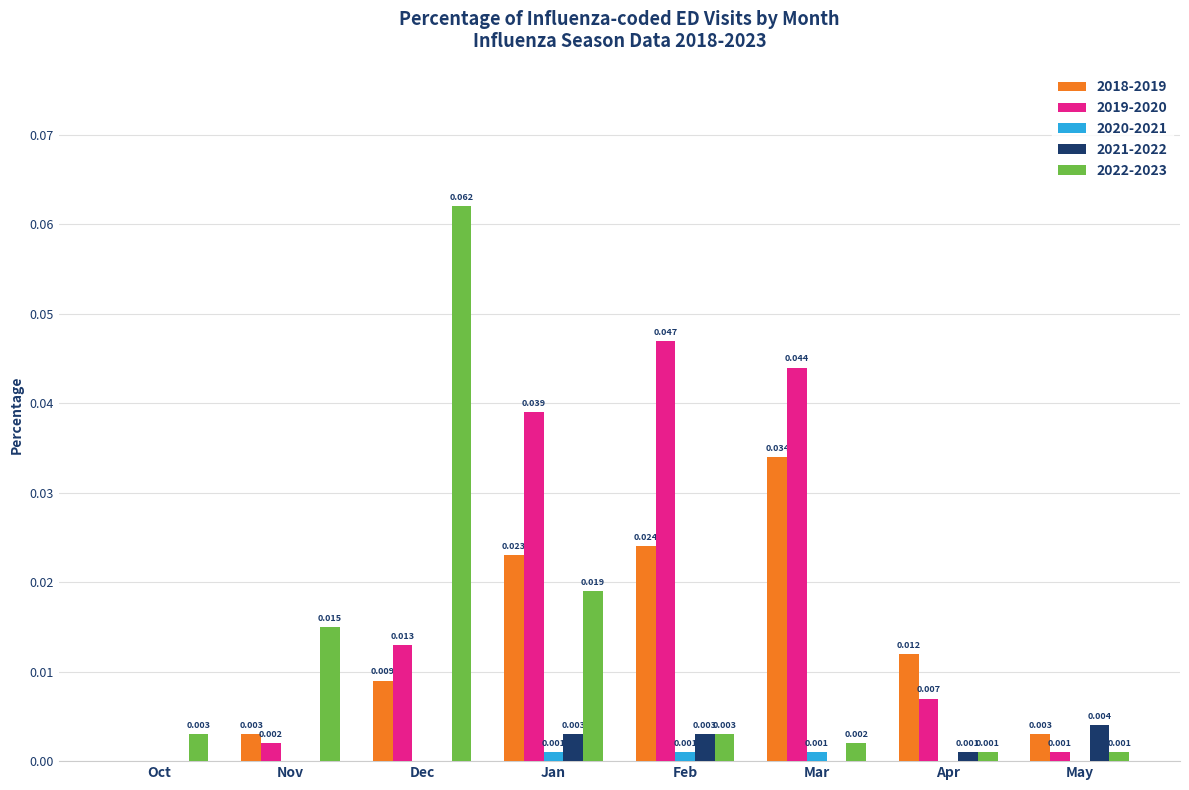

At which category is the sum across all series the highest?

Jan